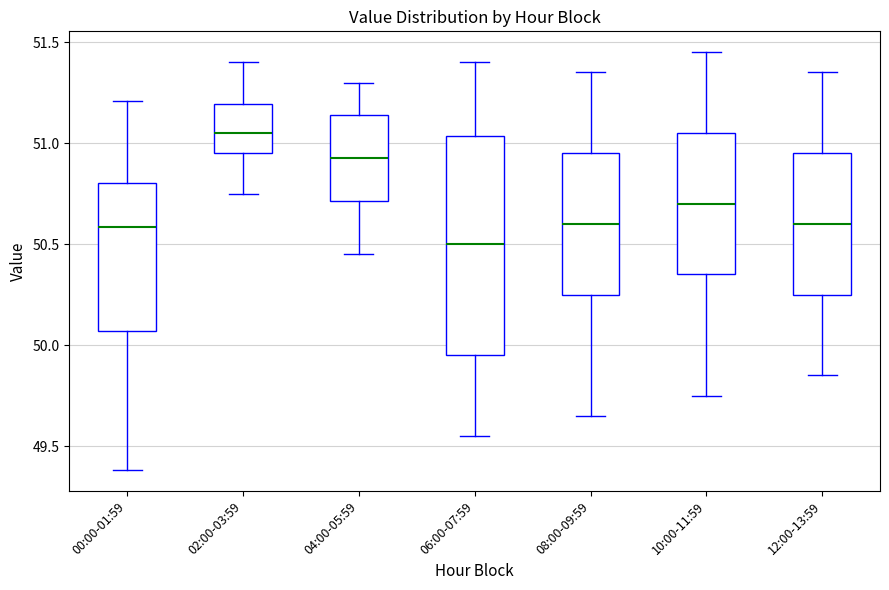

Reading left to right, transcribe this box plot: for each box, give where its median line is, the range the box spans, and where its two whiskers end, as read against the y-axis. The values are not printed on the chart, so give them approximately, as read against the axis.

00:00-01:59: median 50.60, box 50.05 to 50.80, whiskers 49.40 to 51.20
02:00-03:59: median 51.05, box 50.95 to 51.20, whiskers 50.75 to 51.40
04:00-05:59: median 50.95, box 50.70 to 51.15, whiskers 50.45 to 51.30
06:00-07:59: median 50.50, box 49.95 to 51.05, whiskers 49.55 to 51.40
08:00-09:59: median 50.60, box 50.25 to 50.95, whiskers 49.65 to 51.35
10:00-11:59: median 50.70, box 50.35 to 51.05, whiskers 49.75 to 51.45
12:00-13:59: median 50.60, box 50.25 to 50.95, whiskers 49.85 to 51.35